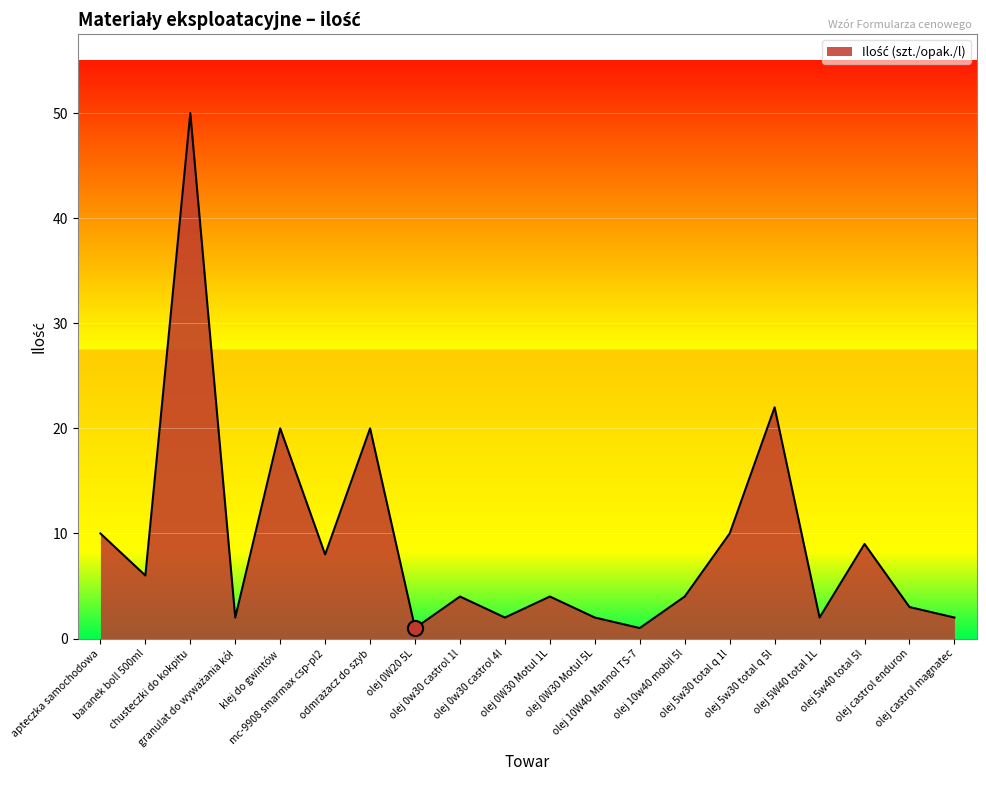

Between olej castrol magnatec and olej 5w40 total 5l, which is larger?

olej 5w40 total 5l